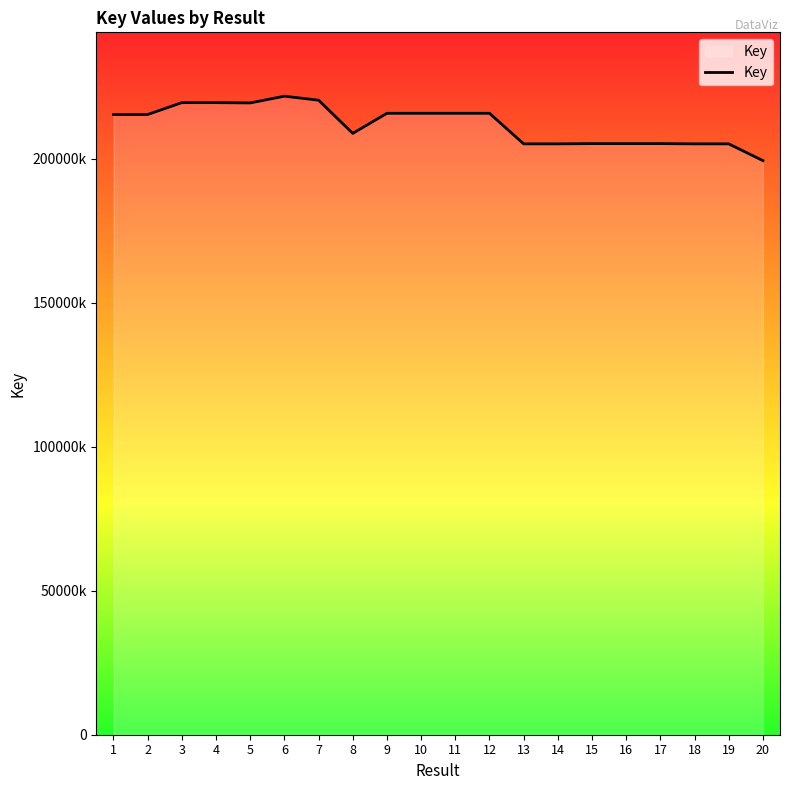

List the labels in order of value, largest first.

6, 7, 3, 4, 5, 10, 12, 9, 11, 1, 2, 8, 17, 16, 15, 14, 19, 13, 18, 20